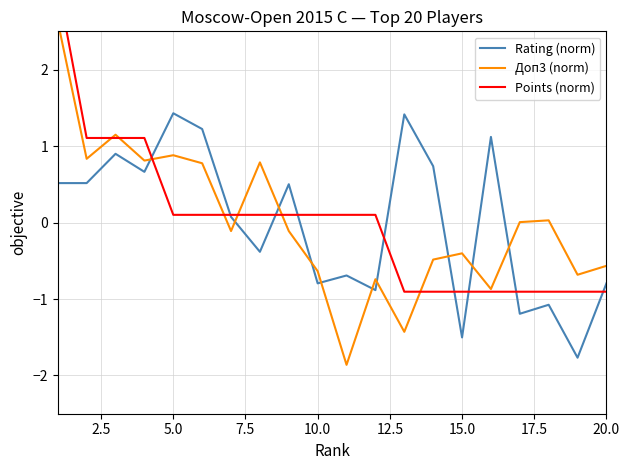

How many positive values does the Rating (norm) series have?

11